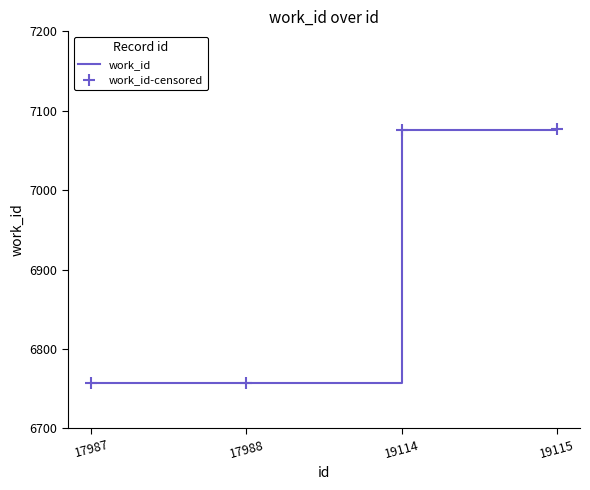

The value of work_id at 17988 is 6757. True or false?

True